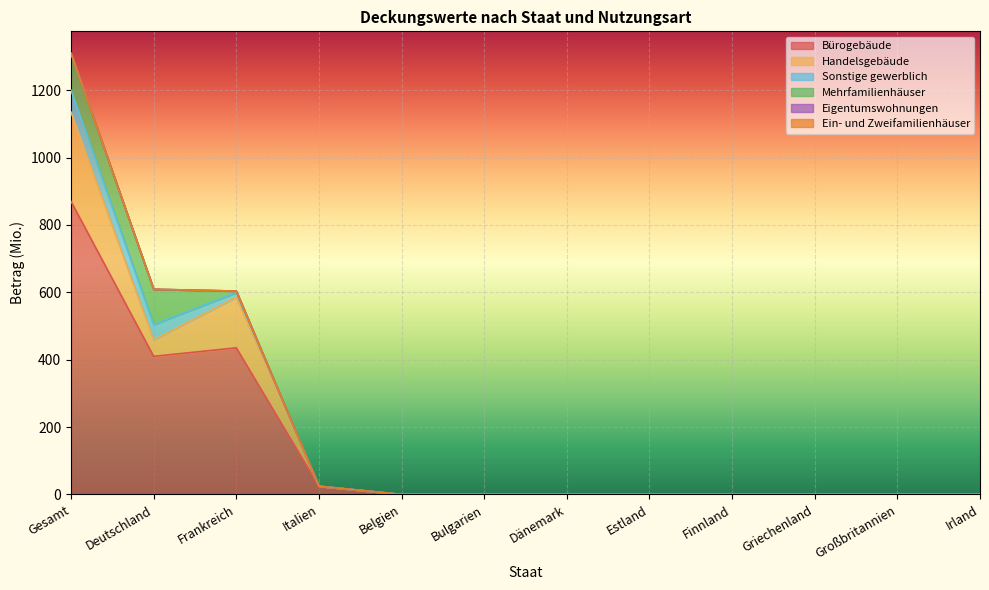

What is the label of the 7th point from the left?

Dänemark